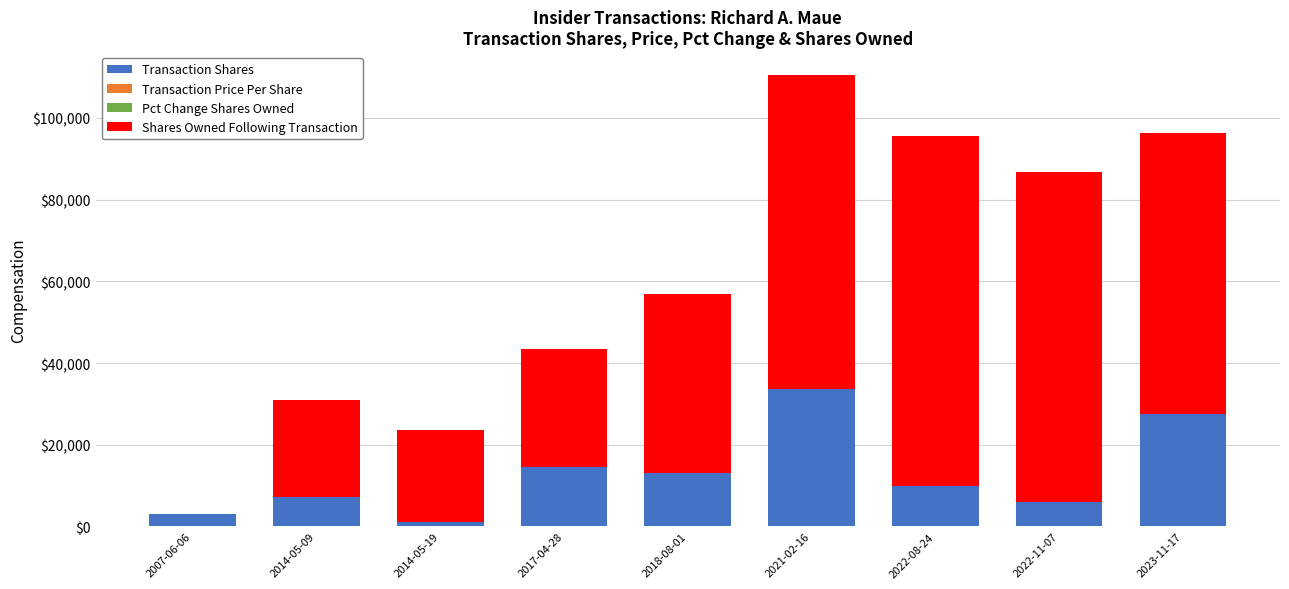

What is the highest value of the Transaction Shares series?

33711.0